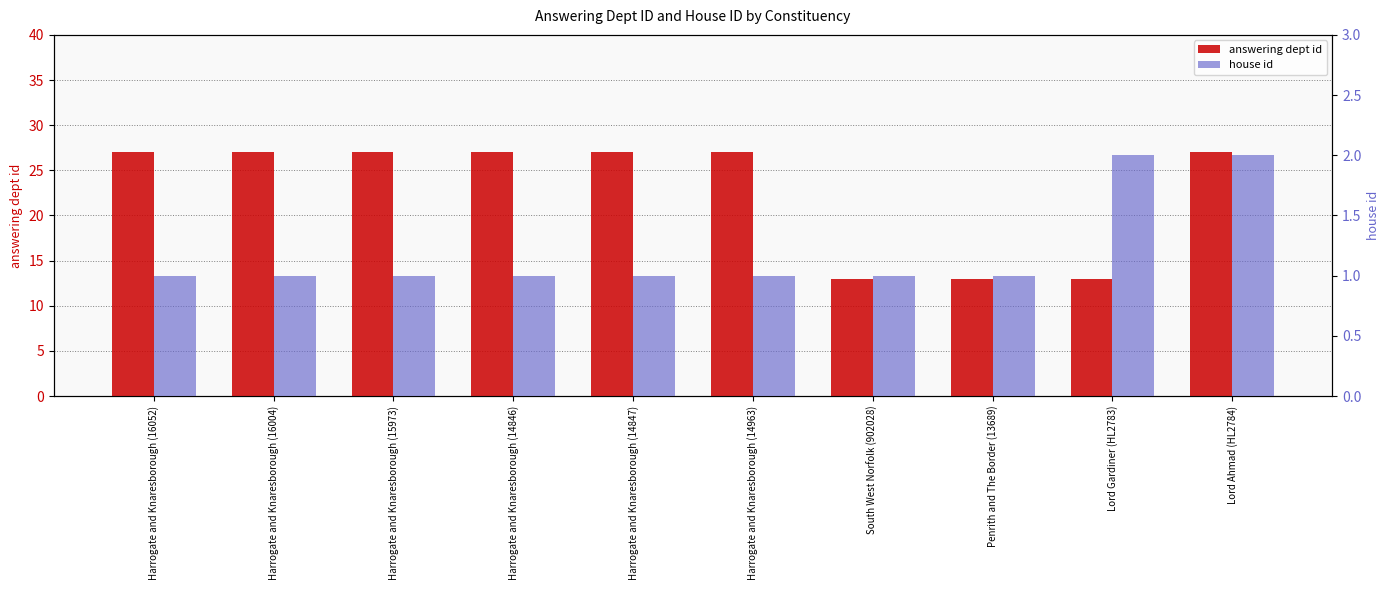

What is the difference between the highest and lowest values at Harrogate and Knaresborough (14963)?

26